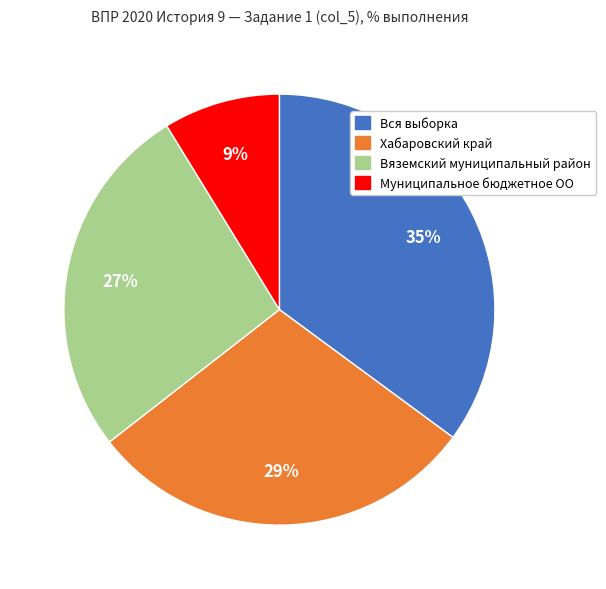

True or false: Вяземский муниципальный район accounts for 35% of the total.

False